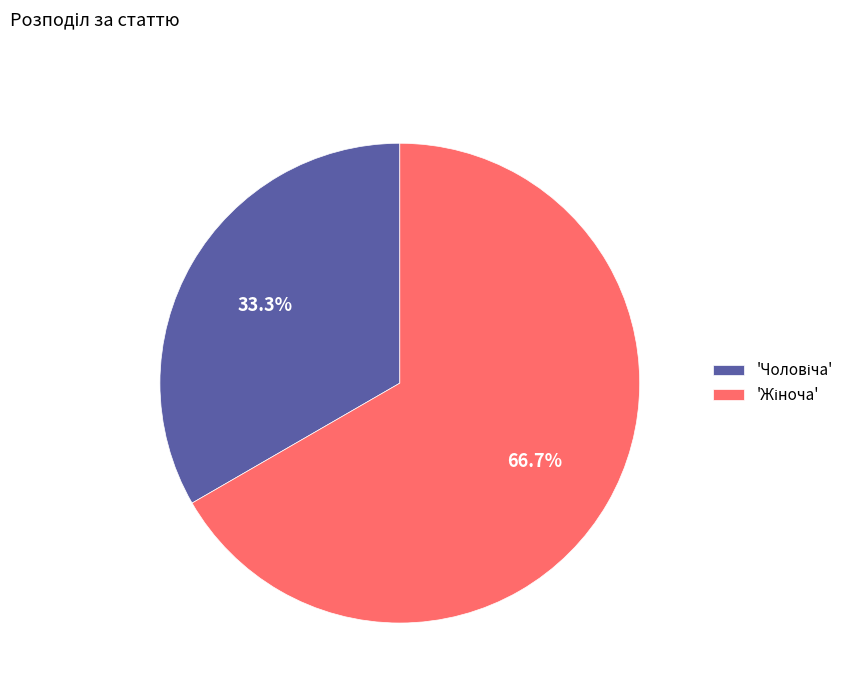

Is there any slice that represents more than half of the pie?

Yes